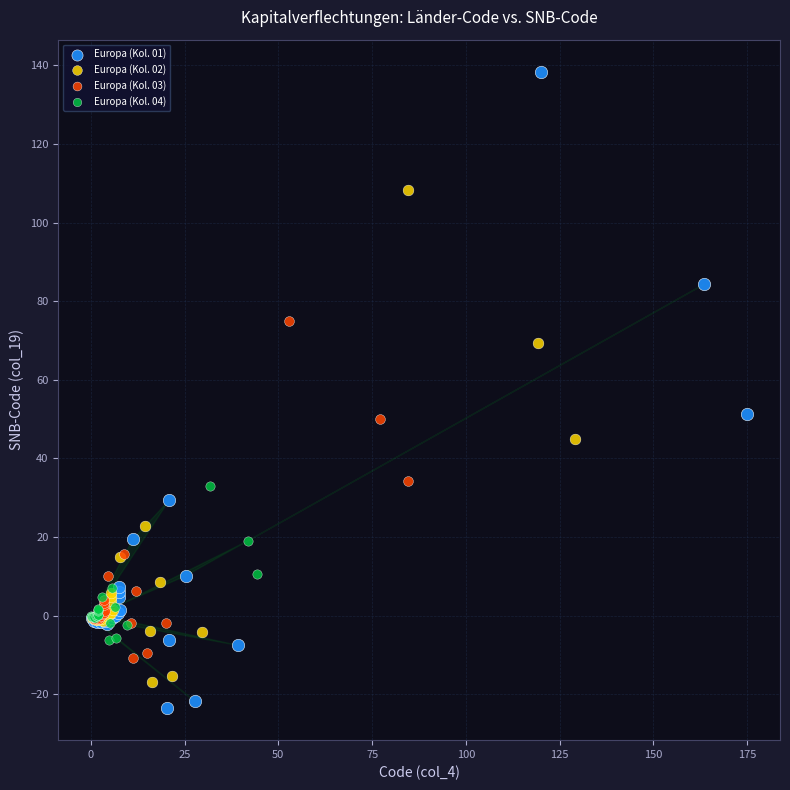

Which series reaches the minimum Y coordinate?

Europa (Kol. 01)